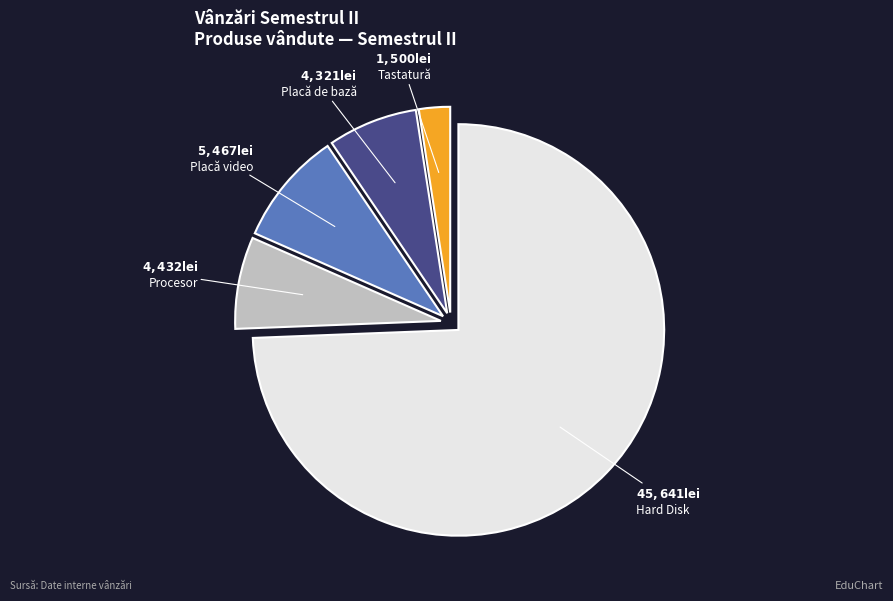

Is it true that Placă de bază is 19% of the pie?

False